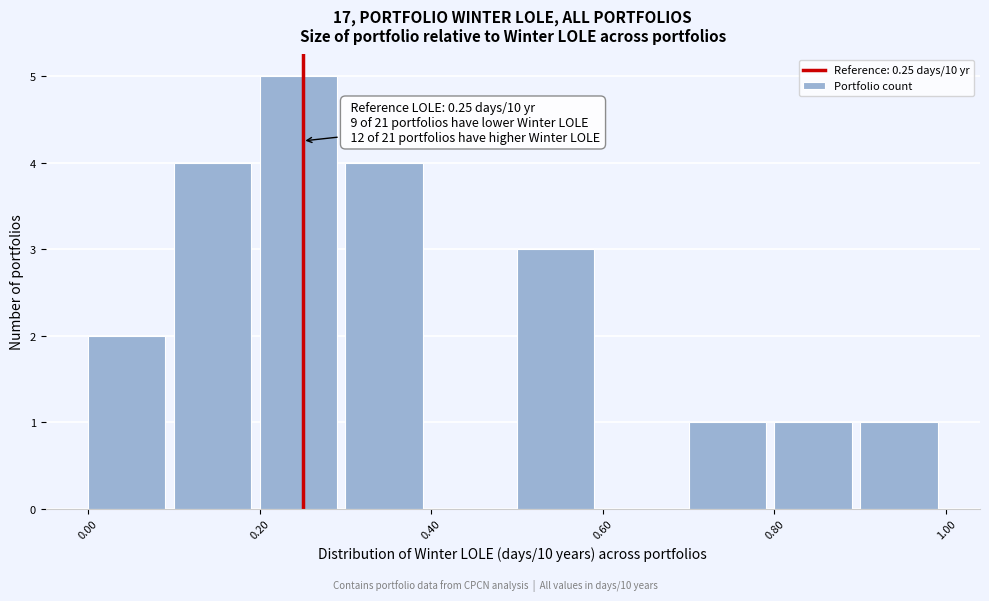

Which range on the x-axis has the tallest bar?

0.2 to 0.3